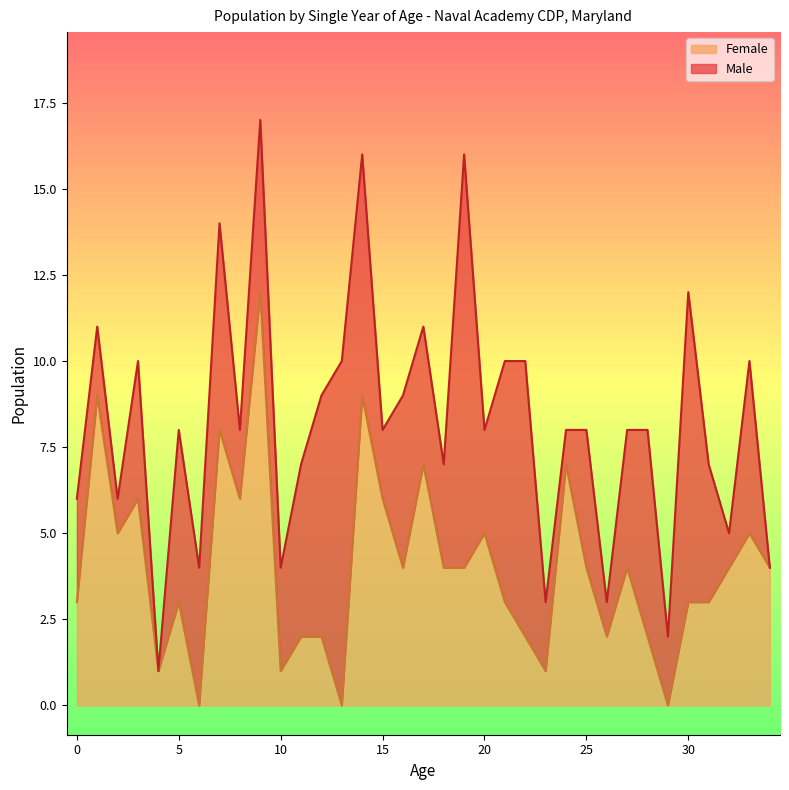

What is the sum of all values?

141